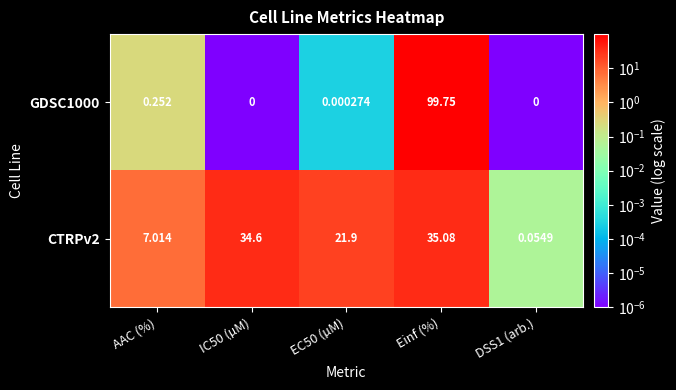

What is the total value across all series at IC50 (µM)?

34.6